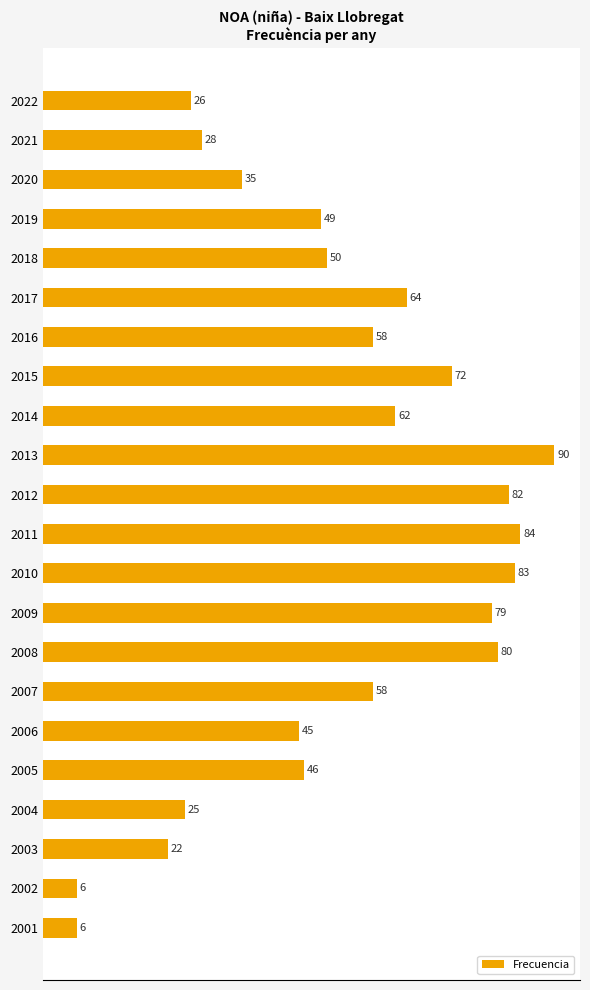

At which label is the value closest to 48?

2019